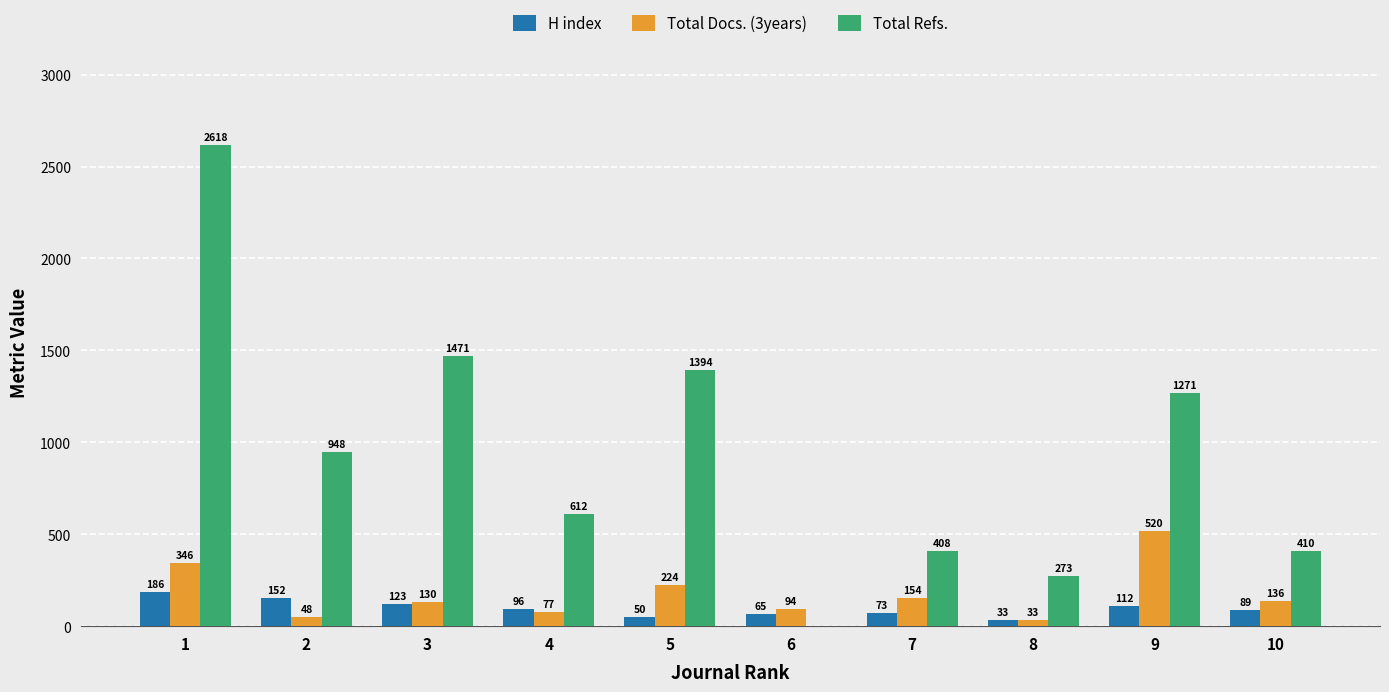

What is the maximum value shown in the chart?

2618